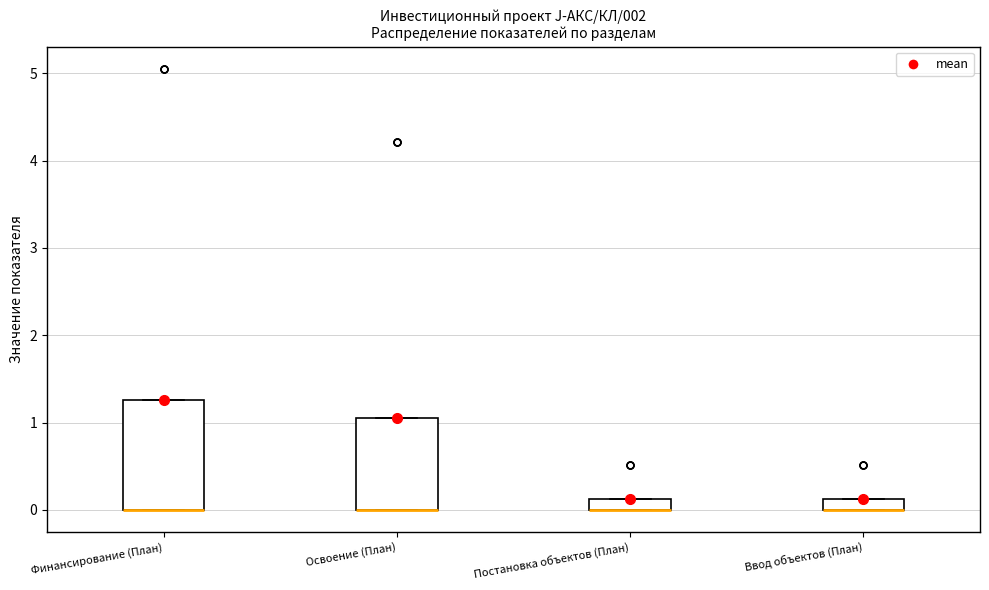

Comparing the boxes themselves (not the whiskers), which one is the tallest?

Финансирование (План)